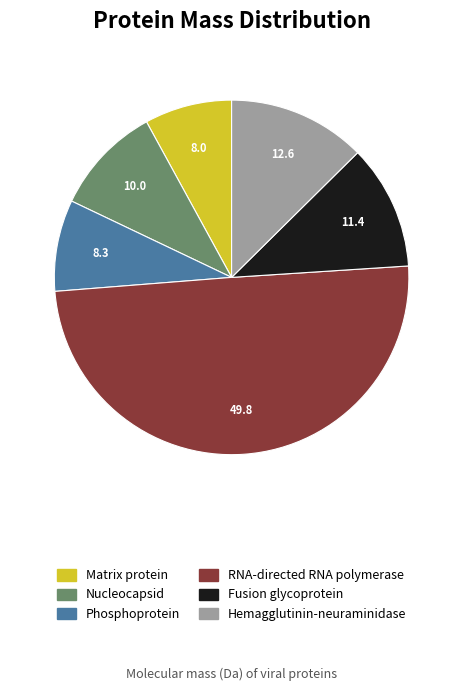

Is the sum of RNA-directed RNA polymerase and Nucleocapsid greater than half?

Yes